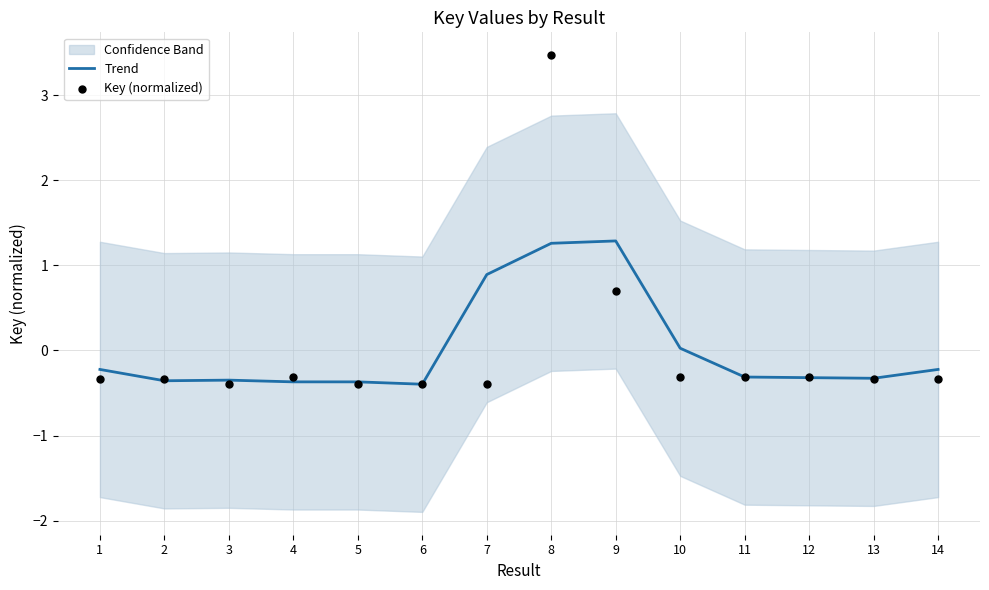

Which series has the largest total across all categories?

Trend